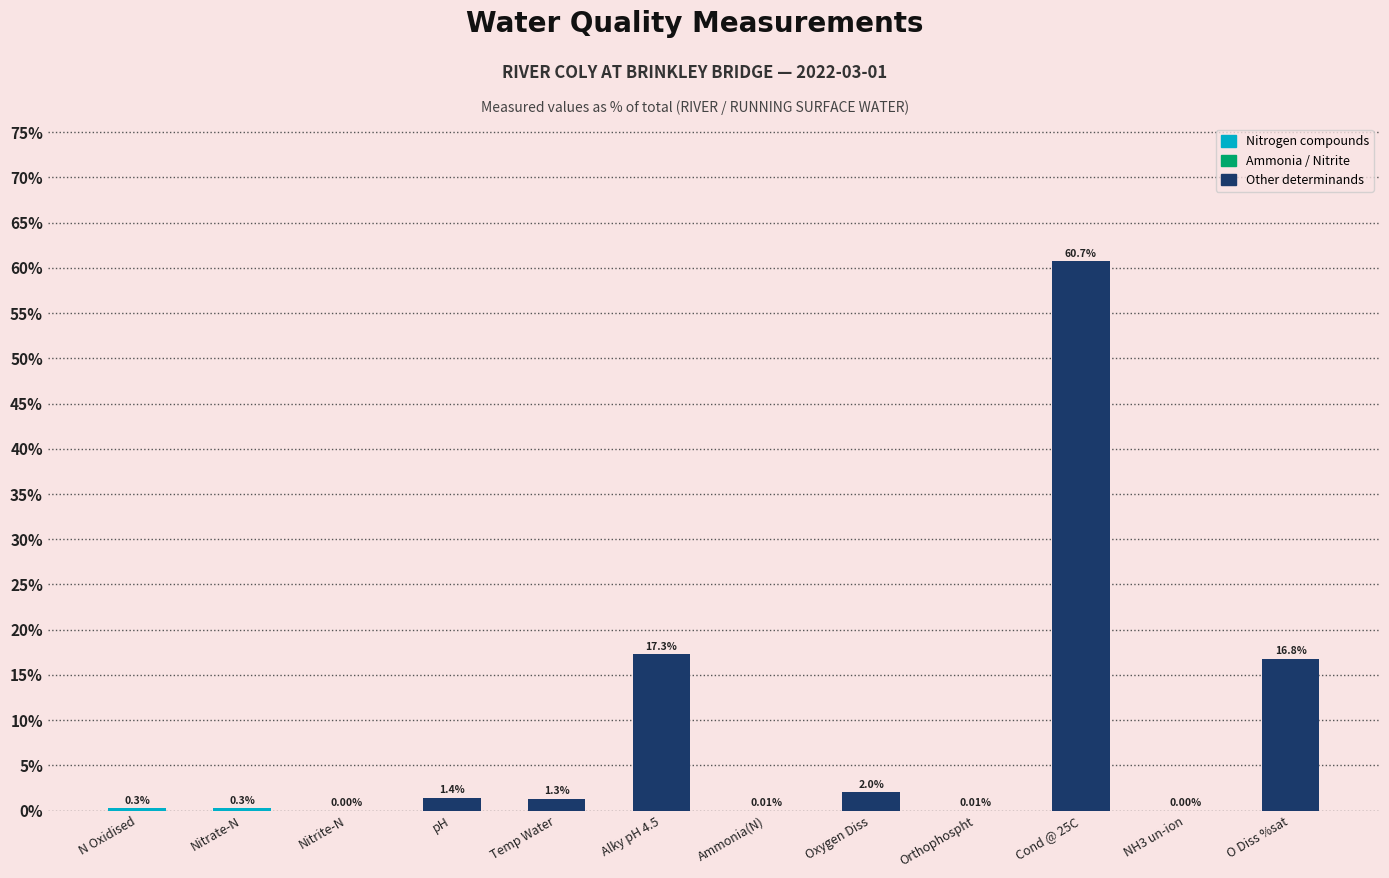

Which has a higher value, O Diss %sat or Cond @ 25C?

Cond @ 25C